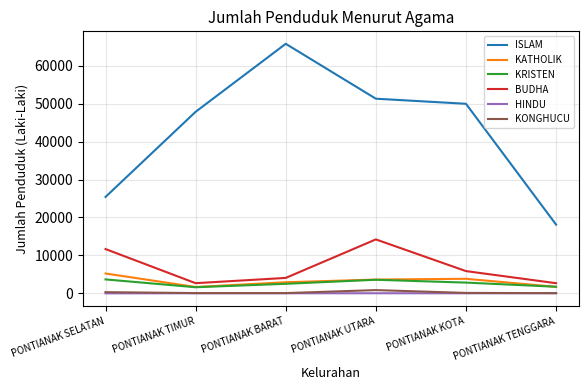

True or false: ISLAM has a value of 47852 at PONTIANAK TIMUR.

True